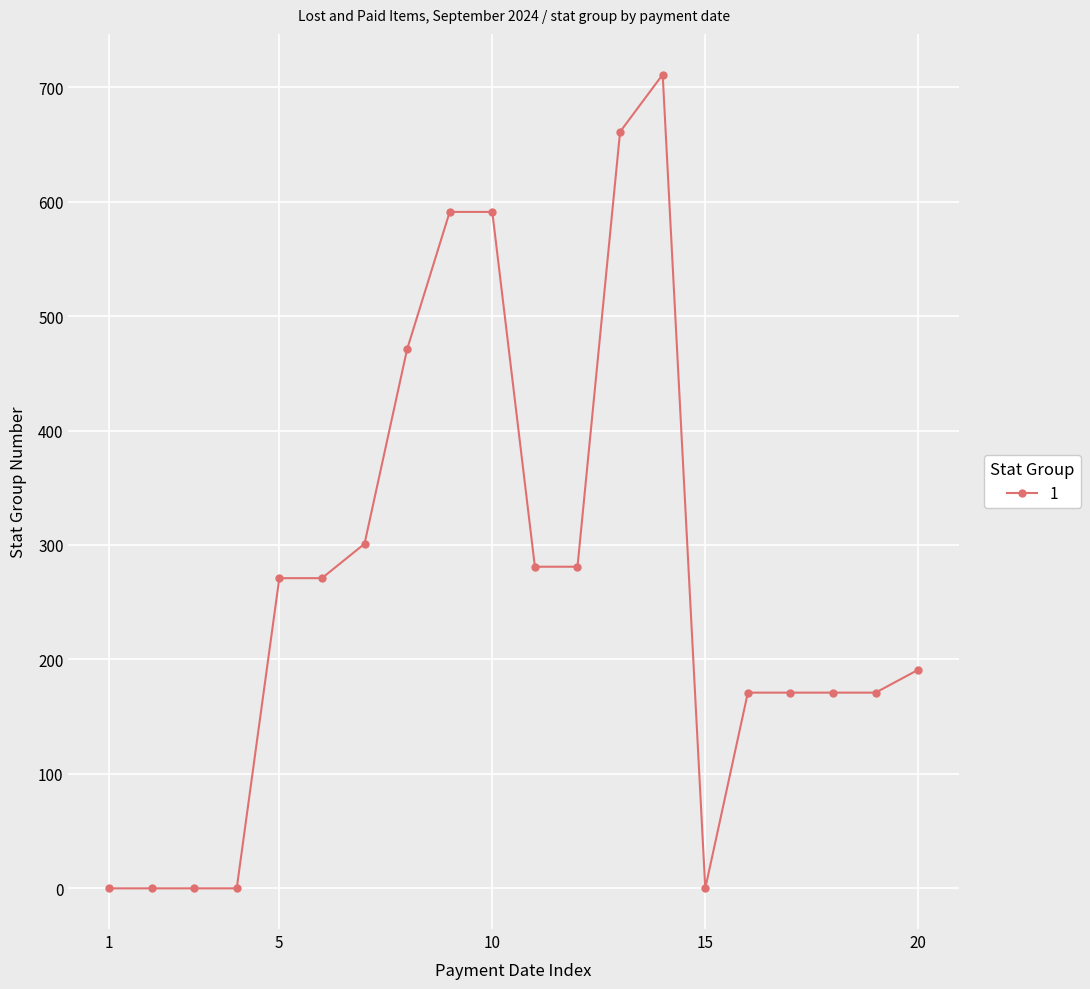

What is the maximum value shown in the chart?

711